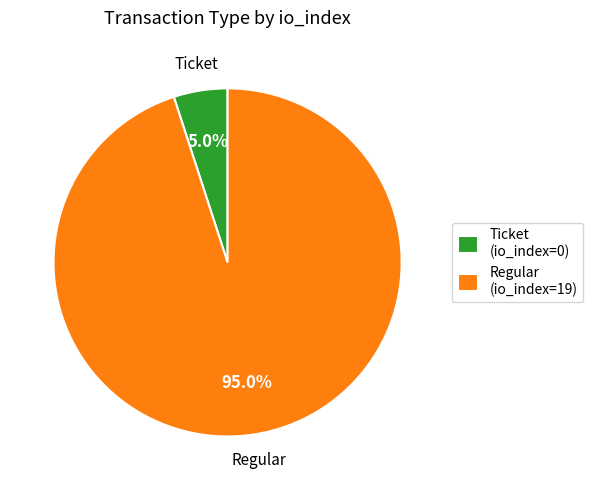

What percentage do Ticket and Regular together represent?

100.0%